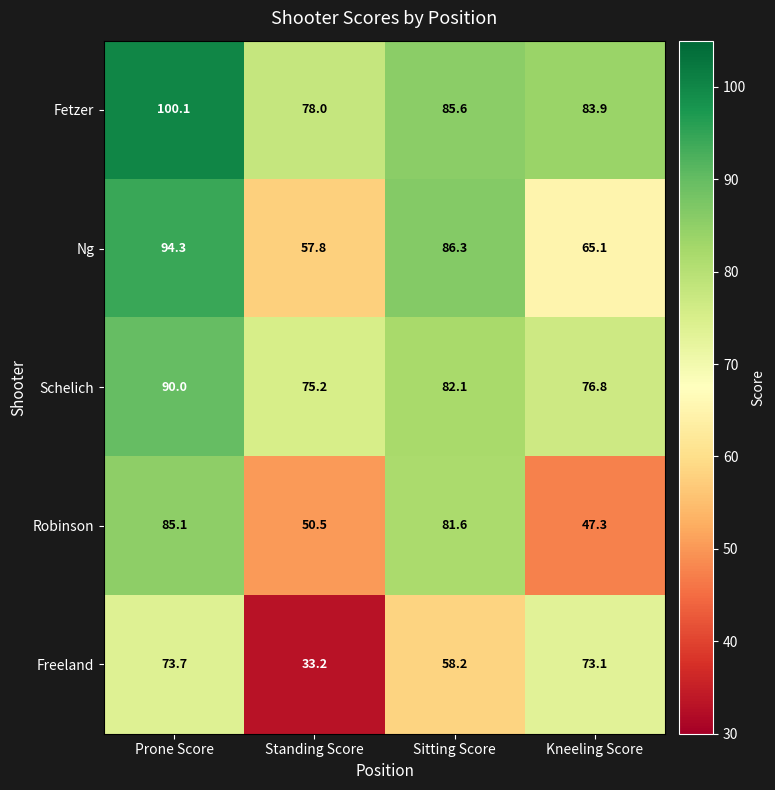

What is the sum of the Ng values at Sitting Score and Standing Score?

144.1